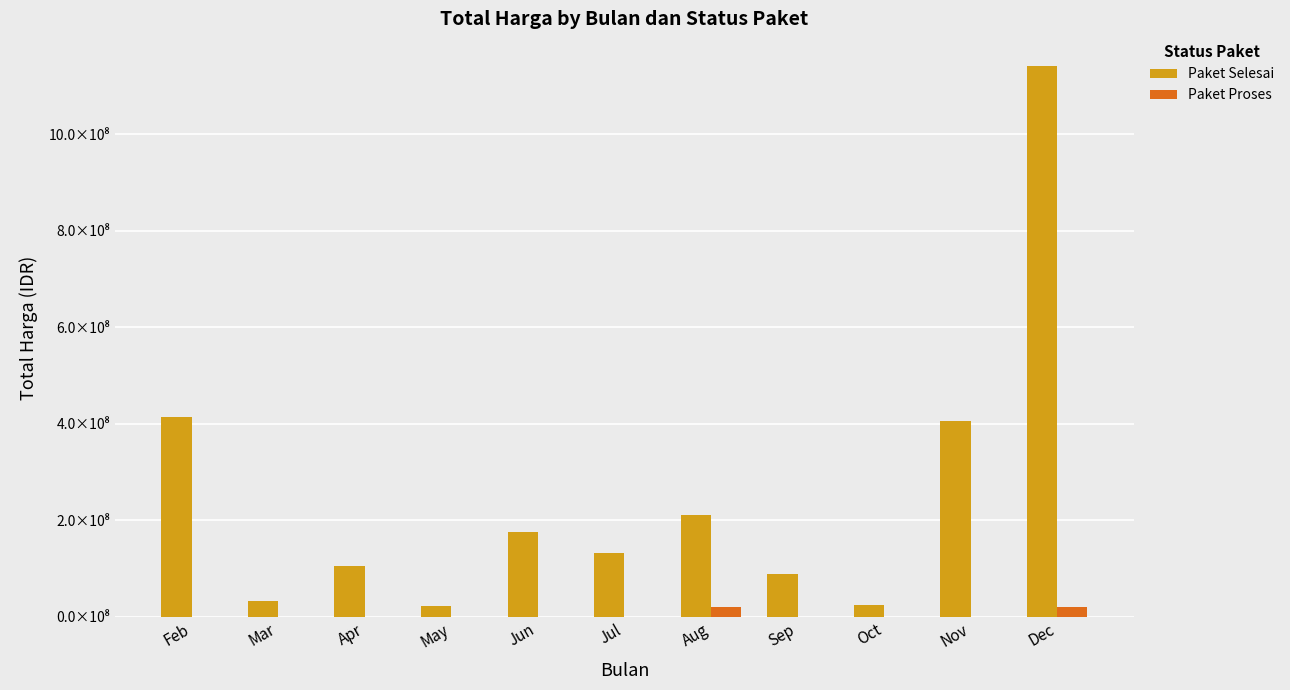

What is the average value of the Paket Proses series?

3621091